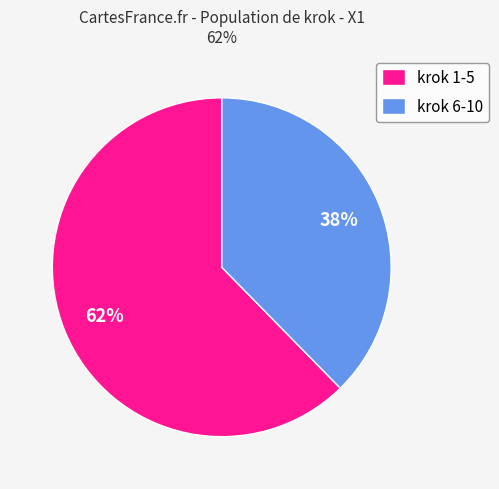

Between krok 1-5 and krok 6-10, which is larger?

krok 1-5